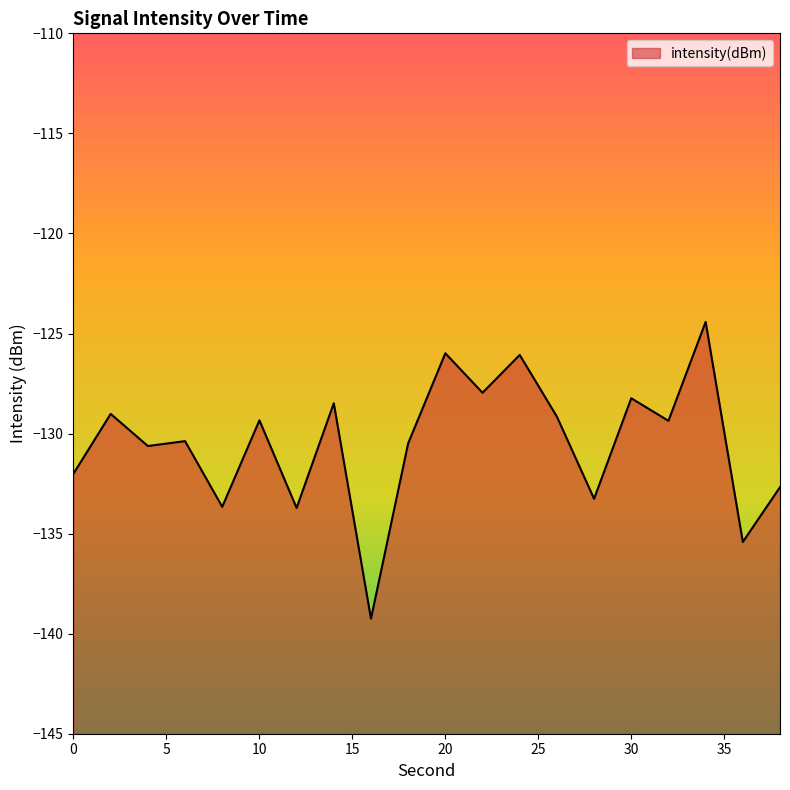

List the labels in order of value, smallest first.

16, 36, 12, 8, 28, 38, 0, 4, 18, 6, 32, 10, 26, 2, 14, 30, 22, 24, 20, 34